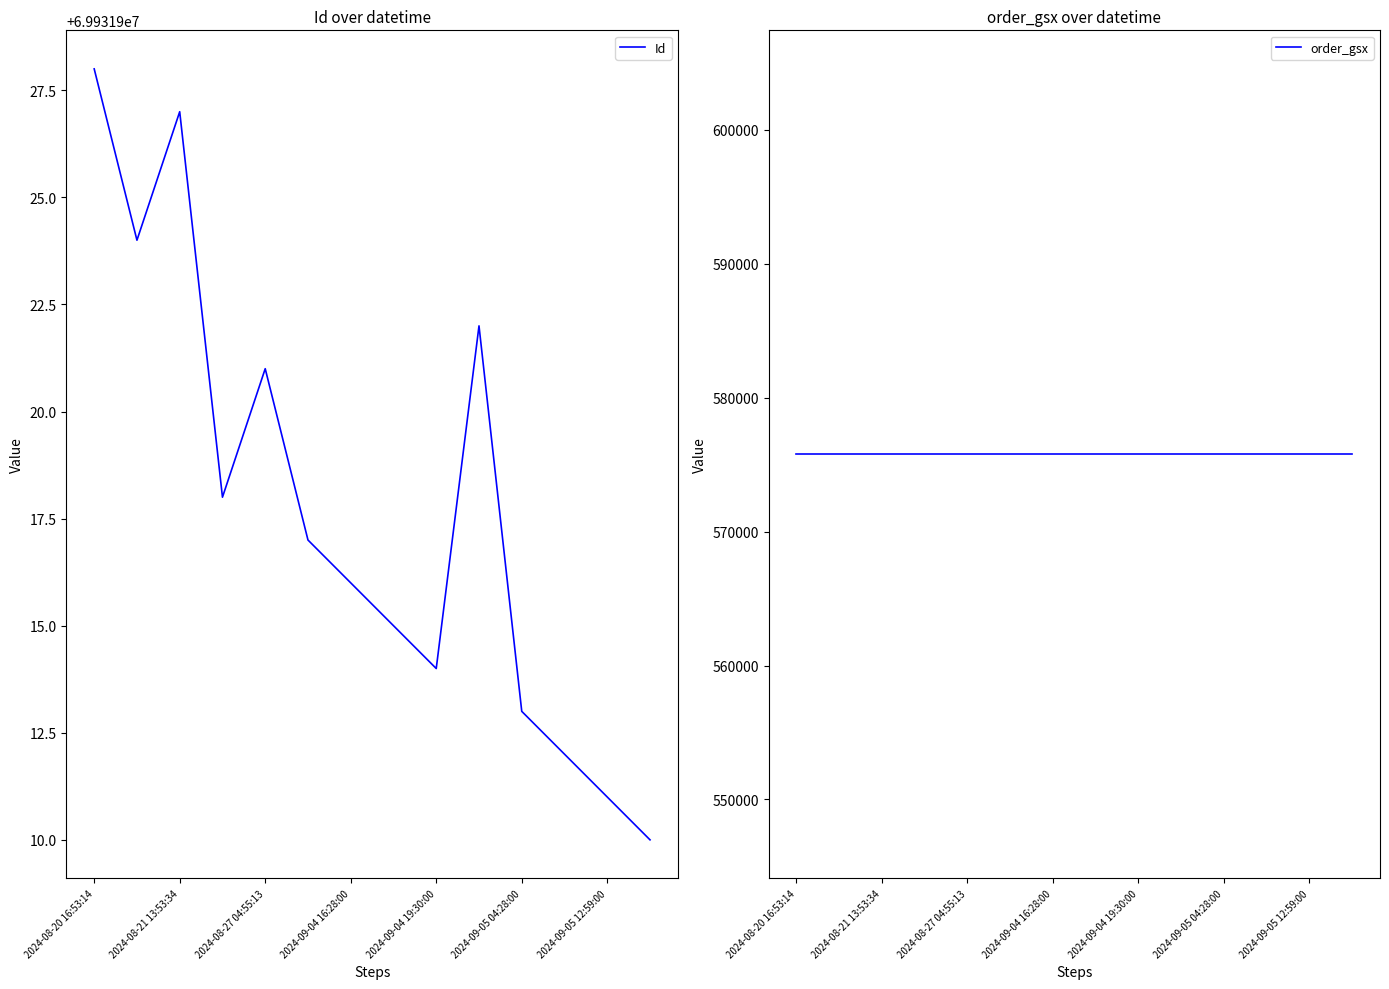

At which label does Id first exceed 69931917?

2024-08-20 16:53:14